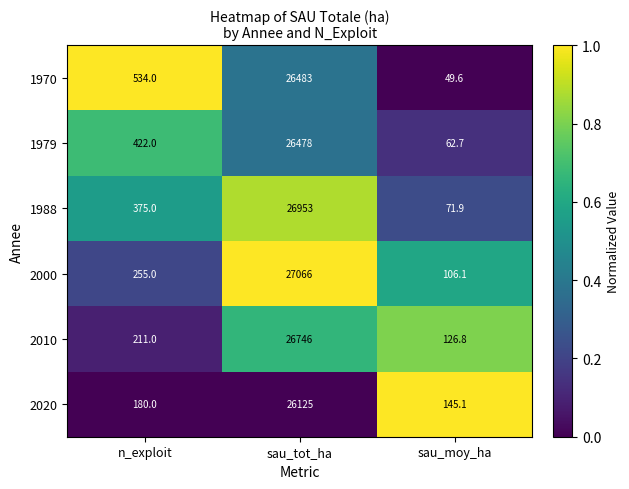

Between sau_tot_ha and sau_moy_ha, which series saw the biggest shift?

2000